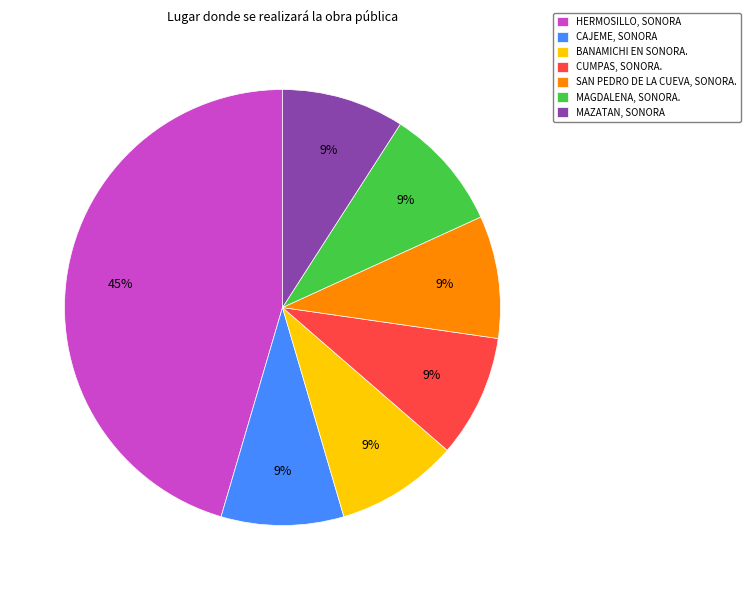

Does any single category account for the majority?

No